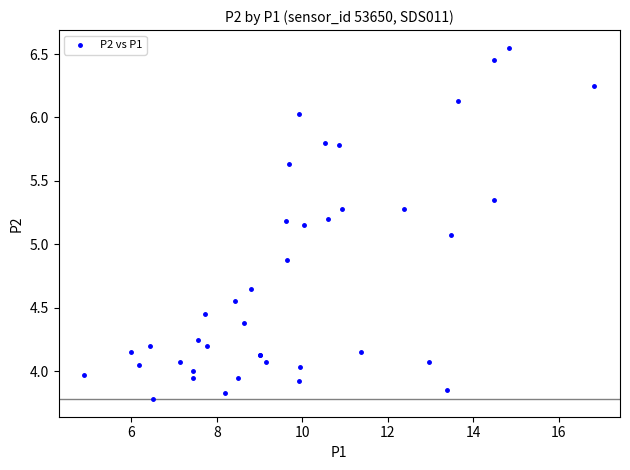

What Y value in the scatter plot is closest to 5?

5.1